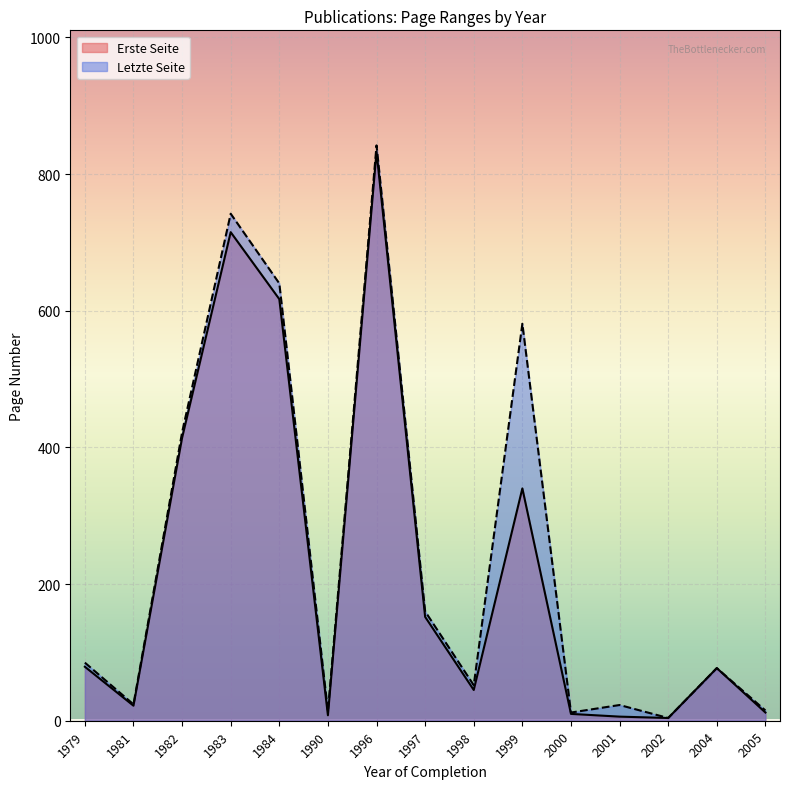

What is the highest value of the Letzte Seite series?

842